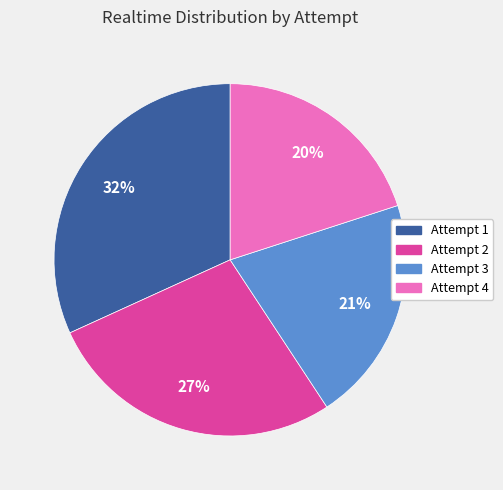

Is it true that Attempt 2 is 20% of the pie?

False